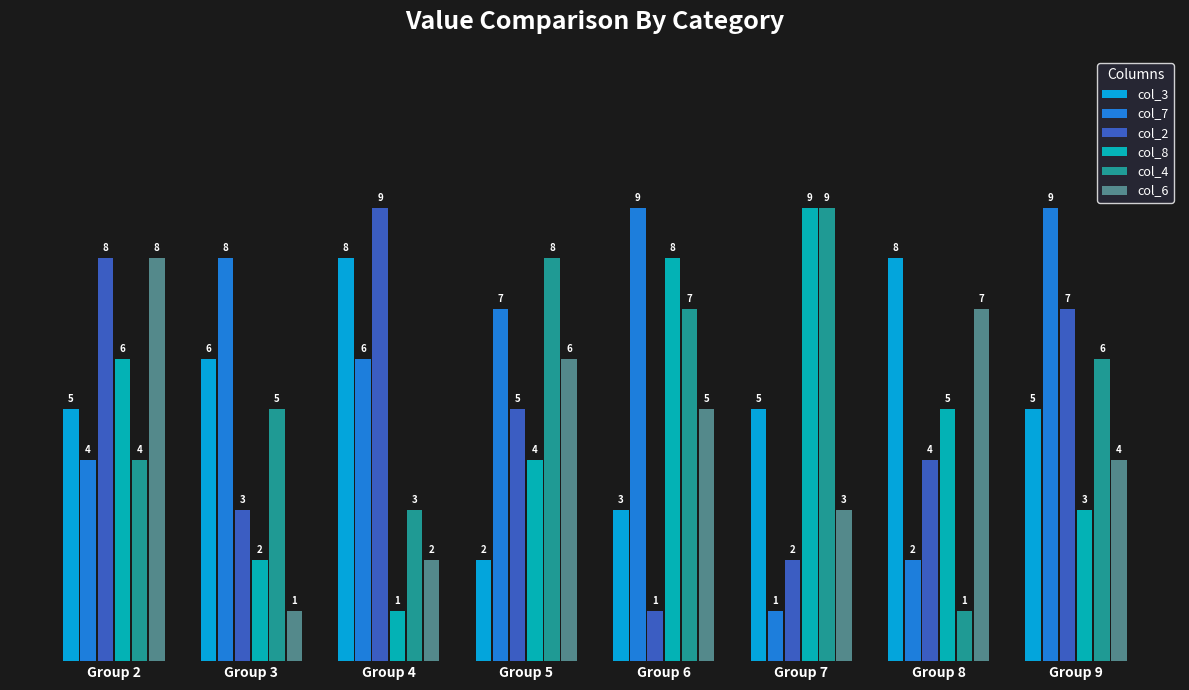

Rank the categories by col_6 value from highest to lowest.

Group 2, Group 8, Group 5, Group 6, Group 9, Group 7, Group 4, Group 3